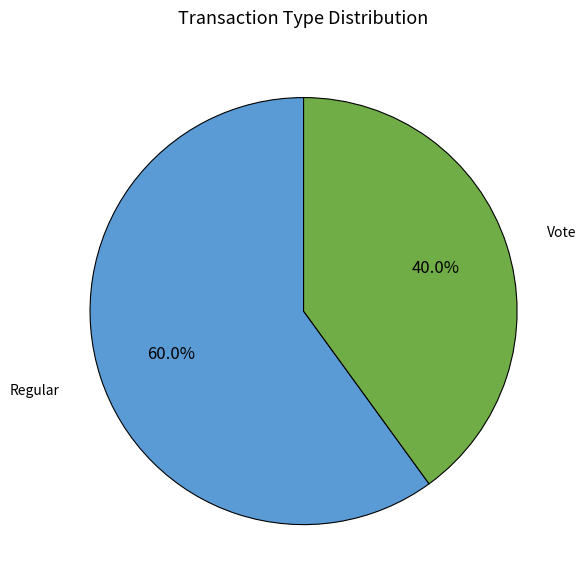

What is the largest slice in the pie chart?

Regular